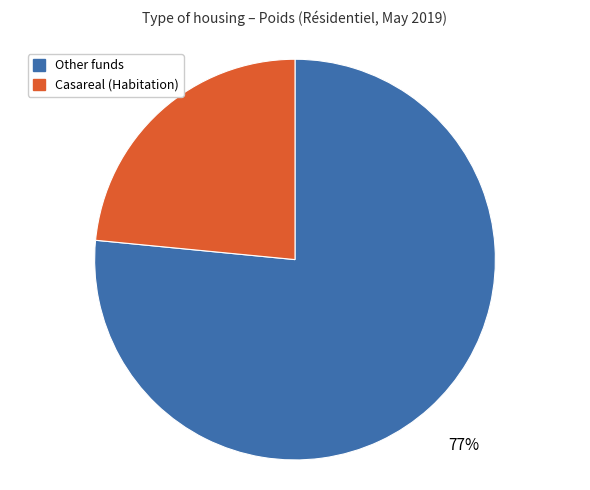

Does any single category account for the majority?

Yes